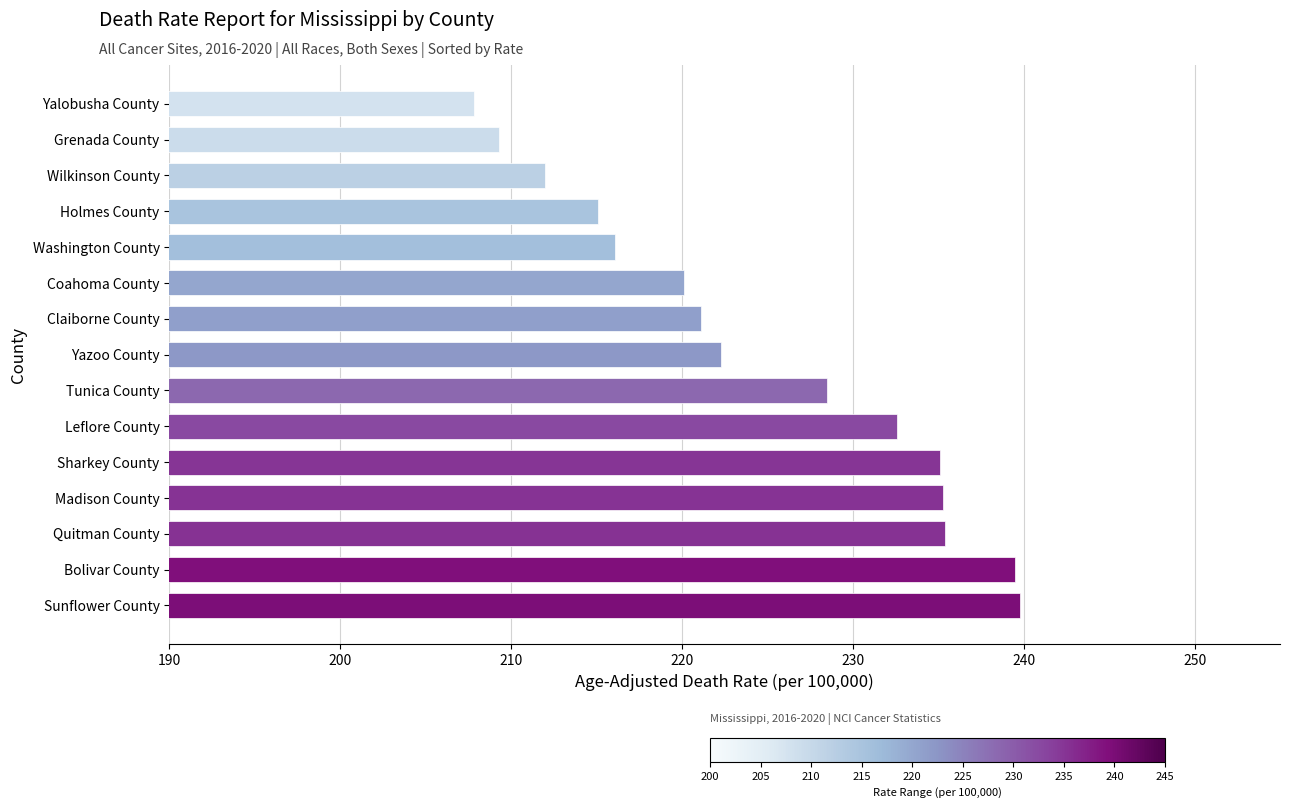

Which category has the lowest value across all series?

Yalobusha County